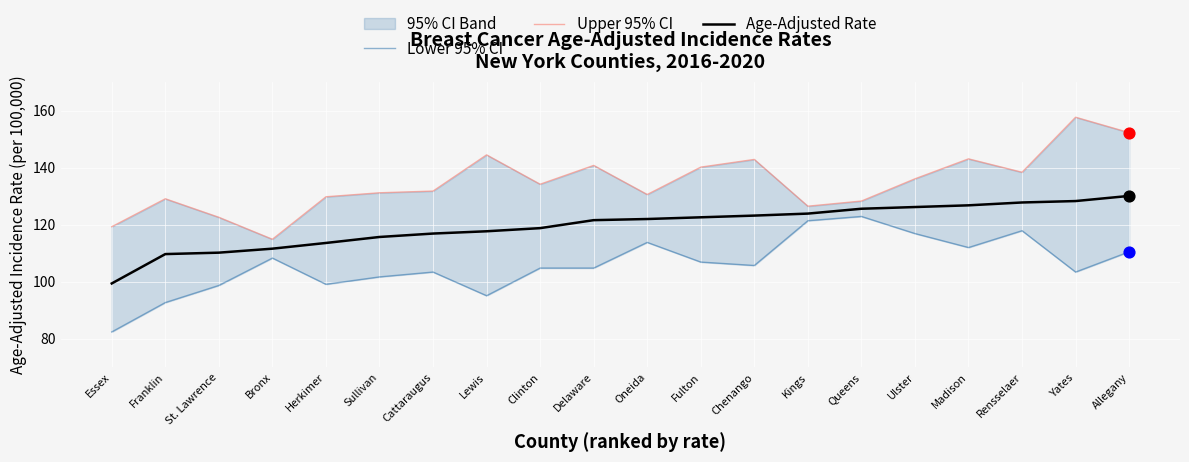

What is the total value across all series at Bronx?

334.8